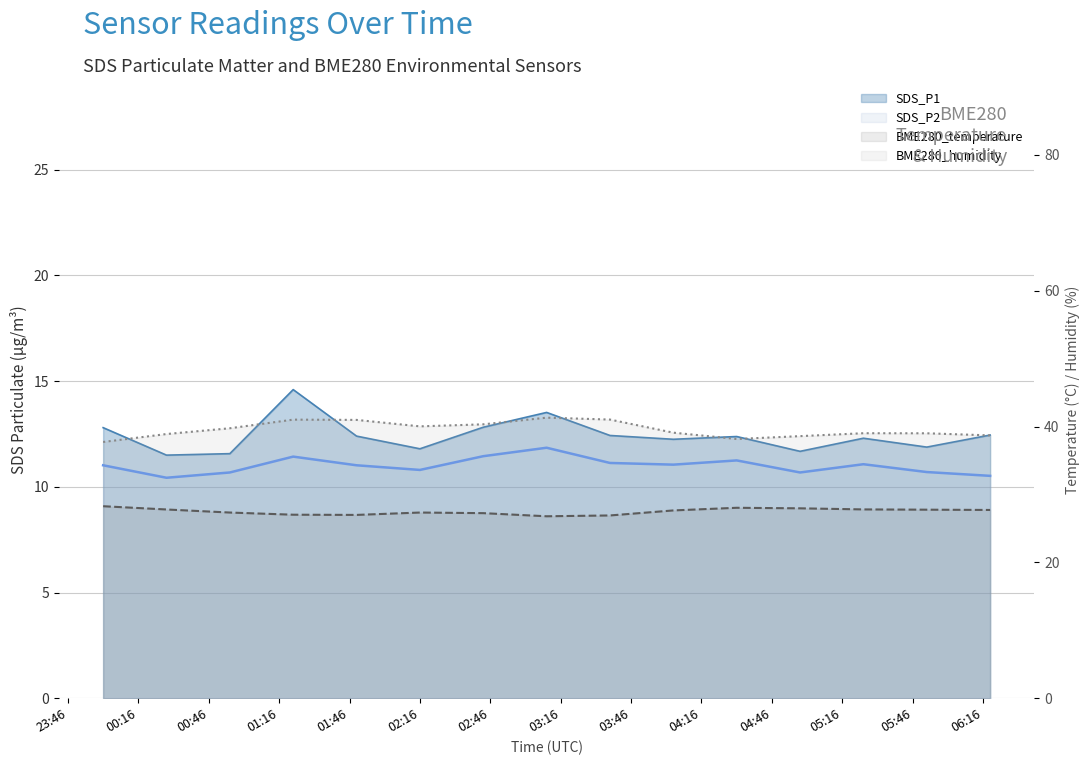

True or false: BME280_humidity and SDS_P2 cross at least once.

False